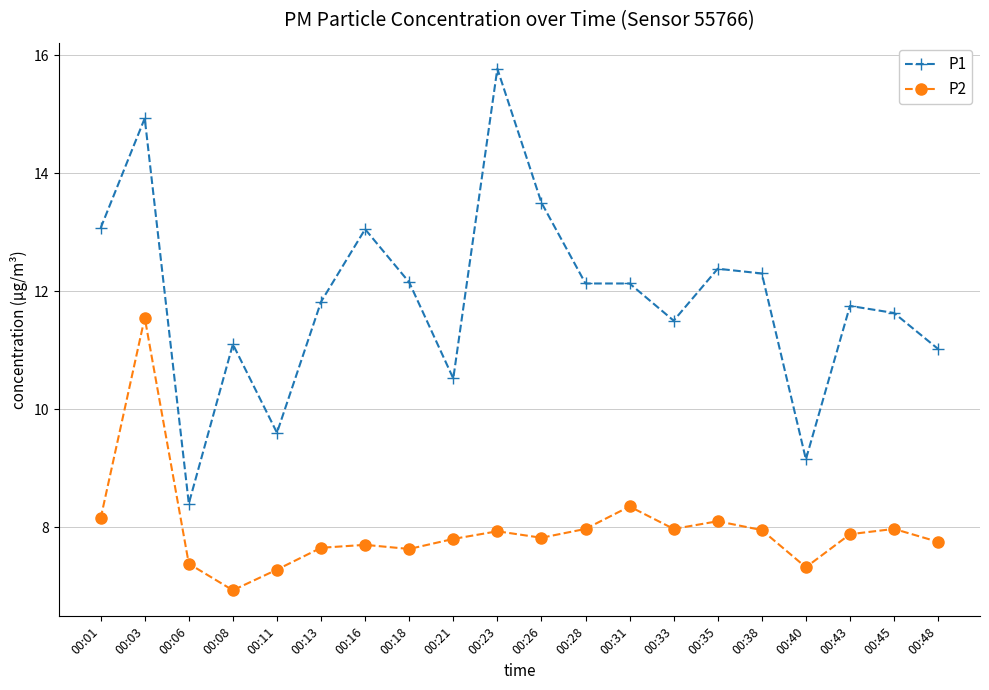

At which label does P1 first exceed 12?

00:01